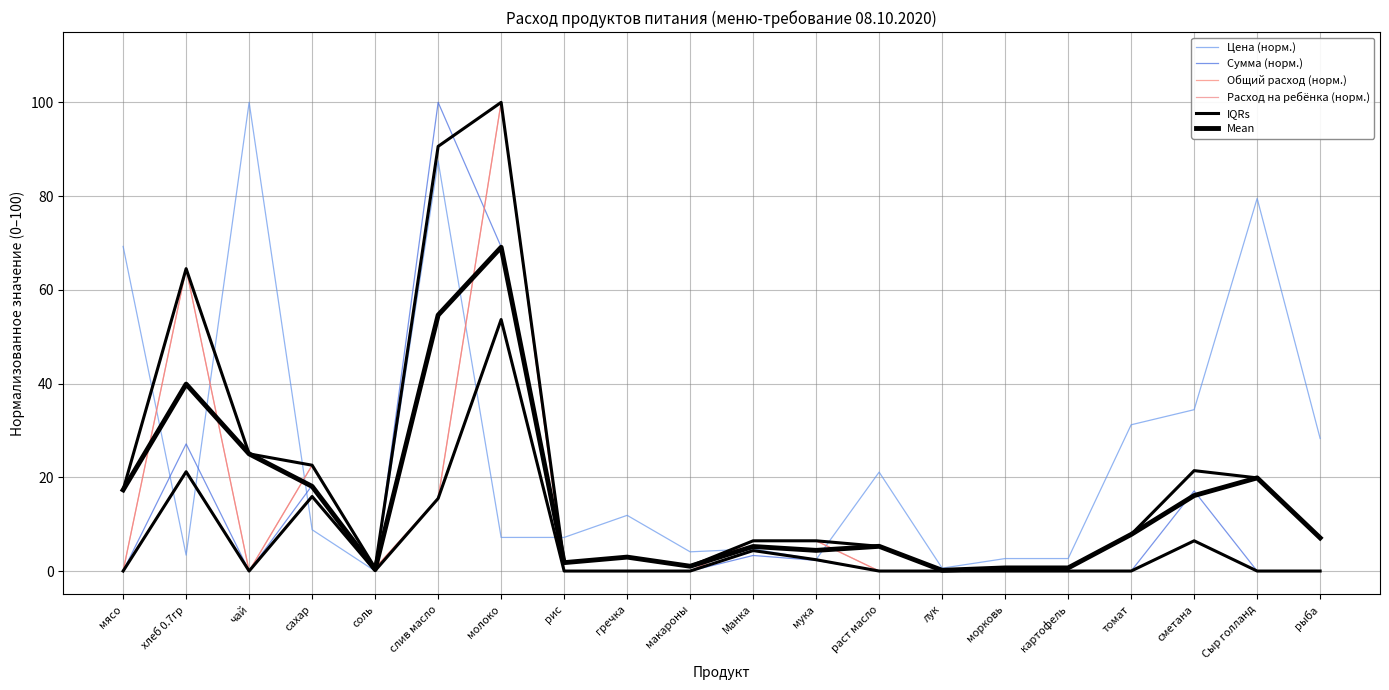

Does the chart have visible grid lines?

Yes